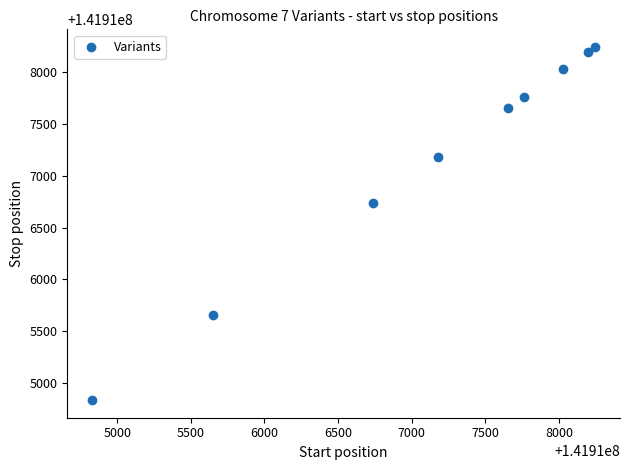

What is the range of Y values (max minus min)?

3412